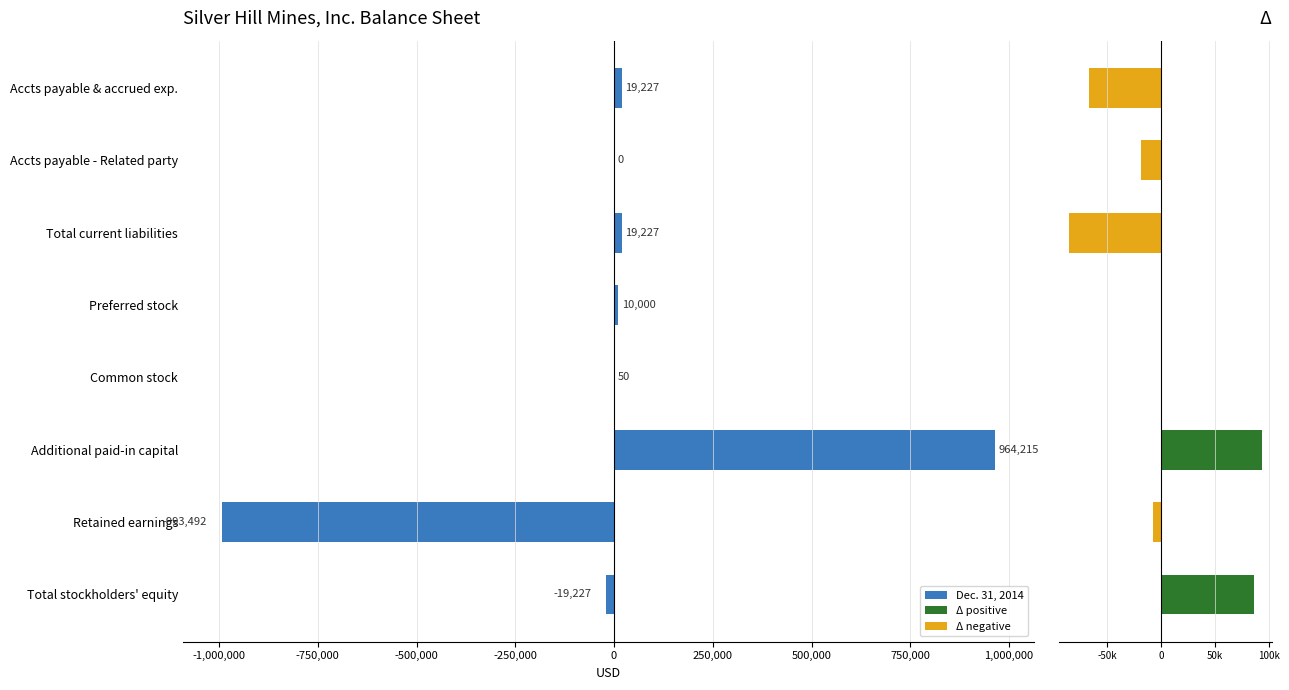

What is the sum of the Dec. 31, 2014 values at Additional paid-in capital and Preferred stock?

974215